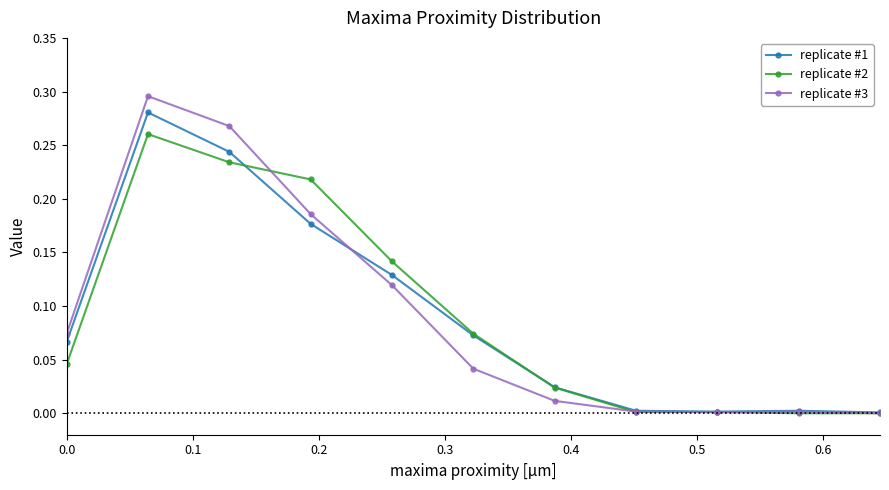

How many lines are shown in the chart?

3